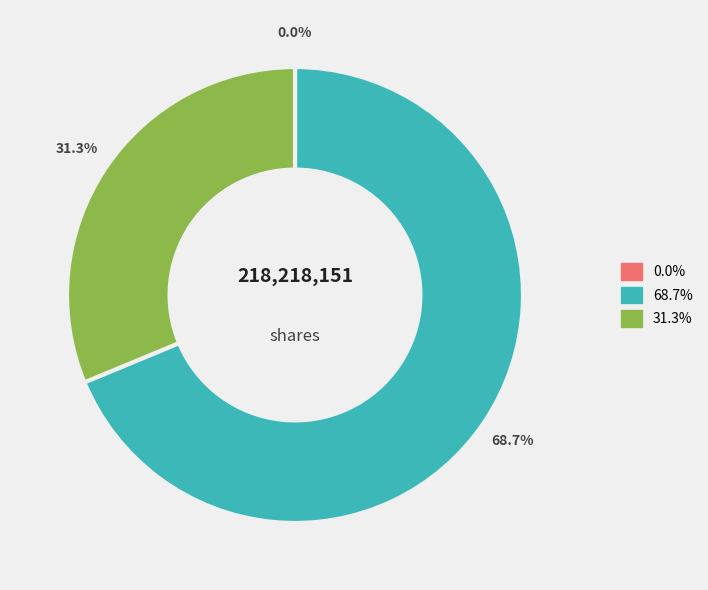

Is there a majority slice in this chart?

Yes